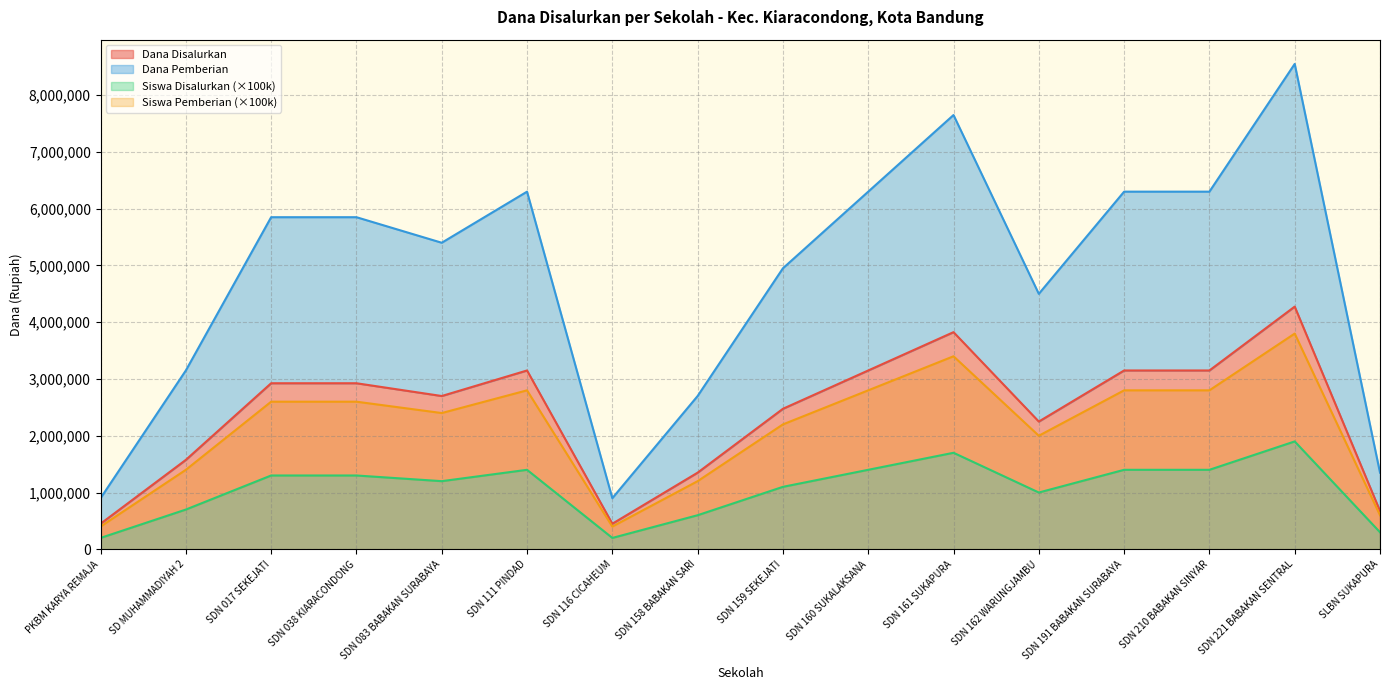

Between SDN 221 BABAKAN SENTRAL and SDN 017 SEKEJATI, which is larger?

SDN 221 BABAKAN SENTRAL